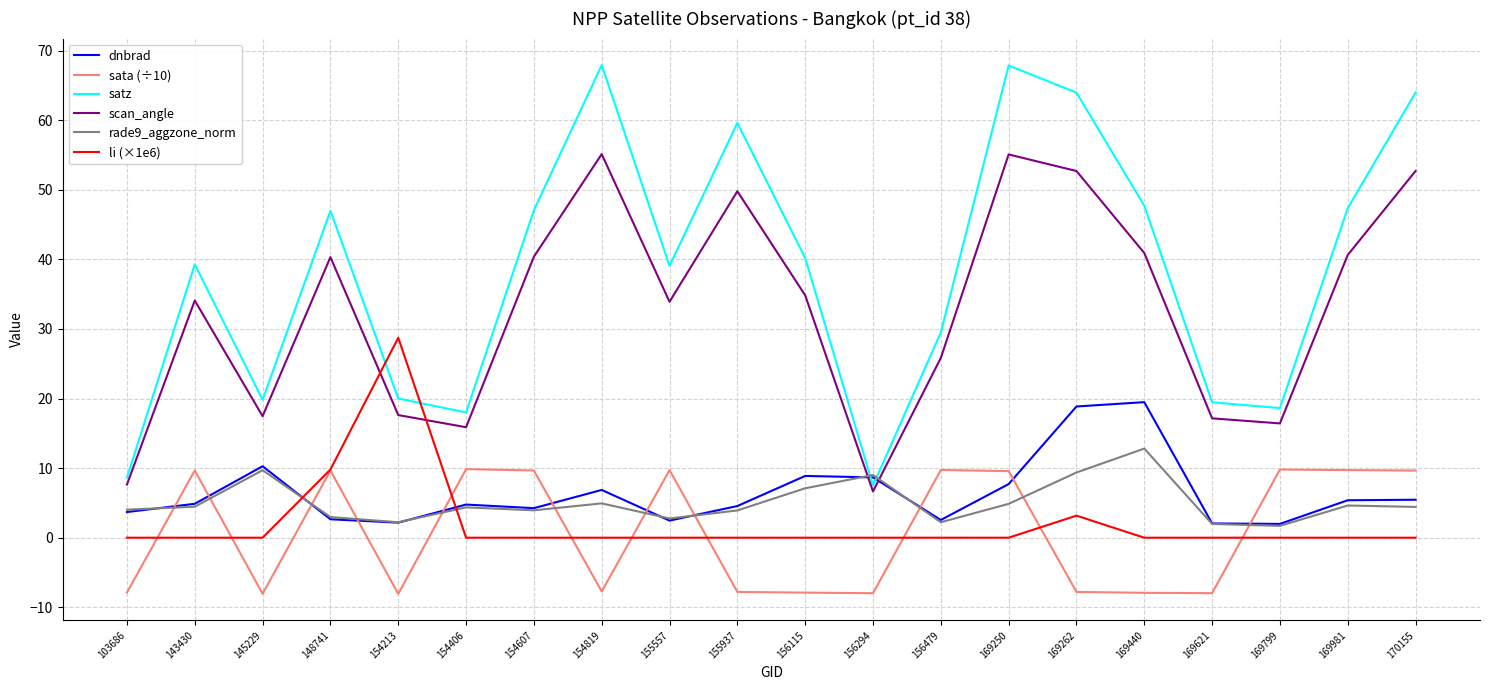

What is the difference between the second highest and second lowest values in the li (×1e6) series?

9.8